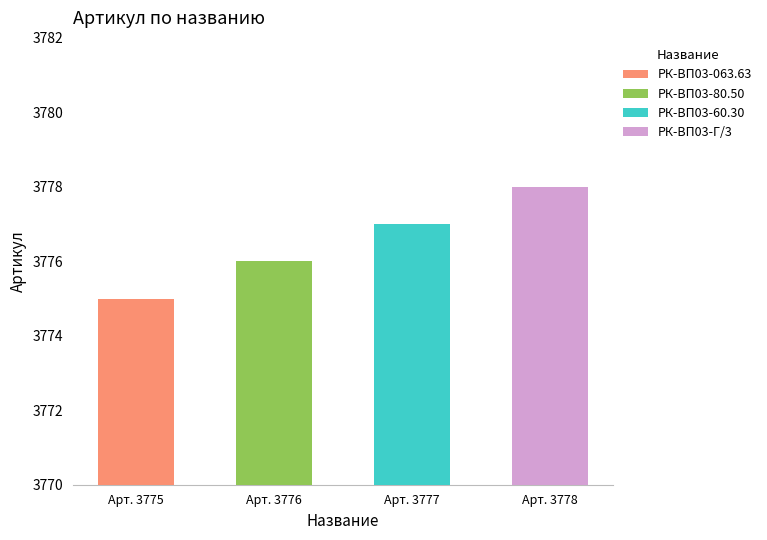

Count the values in the range 3776 to 3778.

3